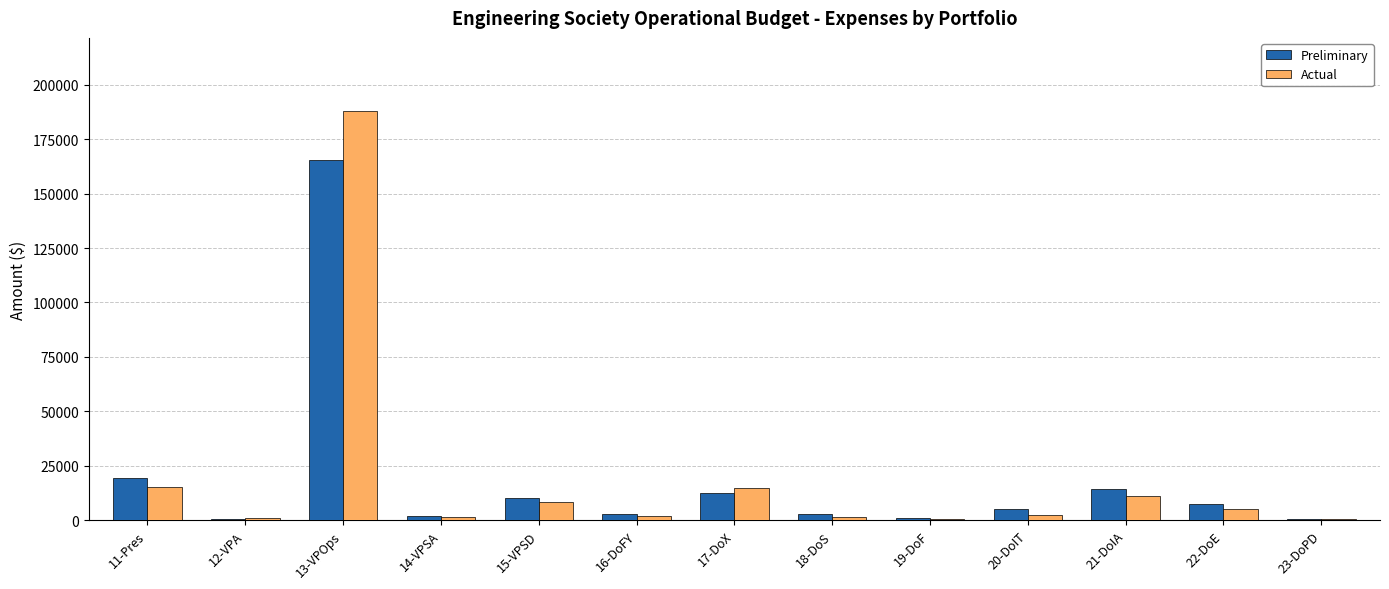

The value of Preliminary at 11-Pres is 6318.6. True or false?

False